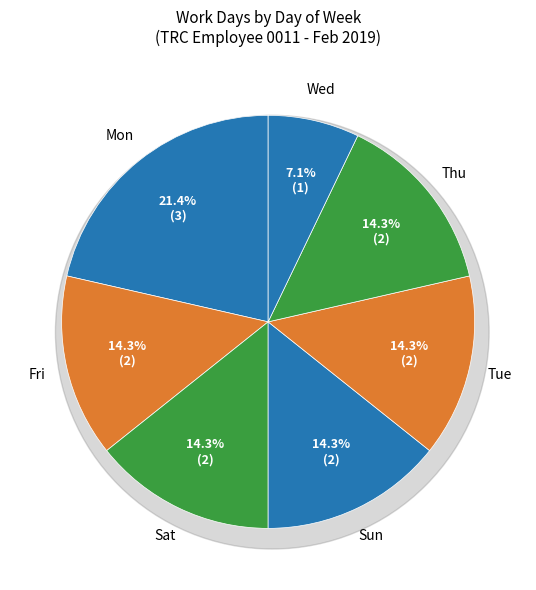

Between Tue and Fri, which is larger?

Fri